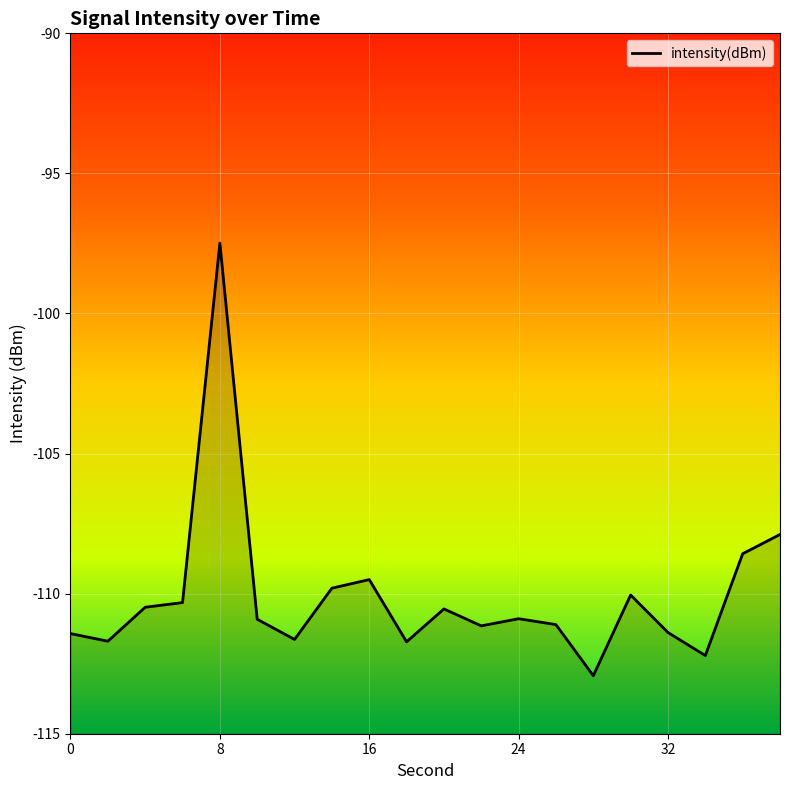

What is the difference between the second highest and minimum values?

5.0